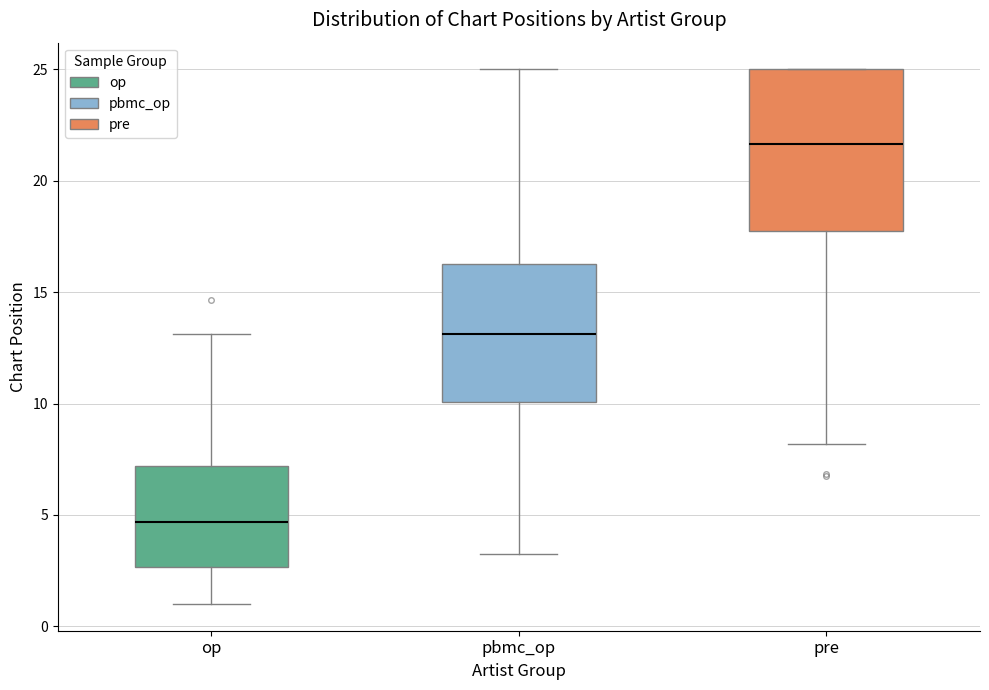

Reading left to right, transcribe this box plot: for each box, give where its median line is, the range the box spans, and where its two whiskers end, as read against the y-axis. The values are not printed on the chart, so give them approximately, as read against the axis.

op: median 4.5, box 2.5 to 7.0, whiskers 1.0 to 13.0
pbmc_op: median 13.0, box 10.0 to 16.5, whiskers 3.0 to 25.0
pre: median 21.5, box 17.5 to 25.0, whiskers 8.0 to 25.0